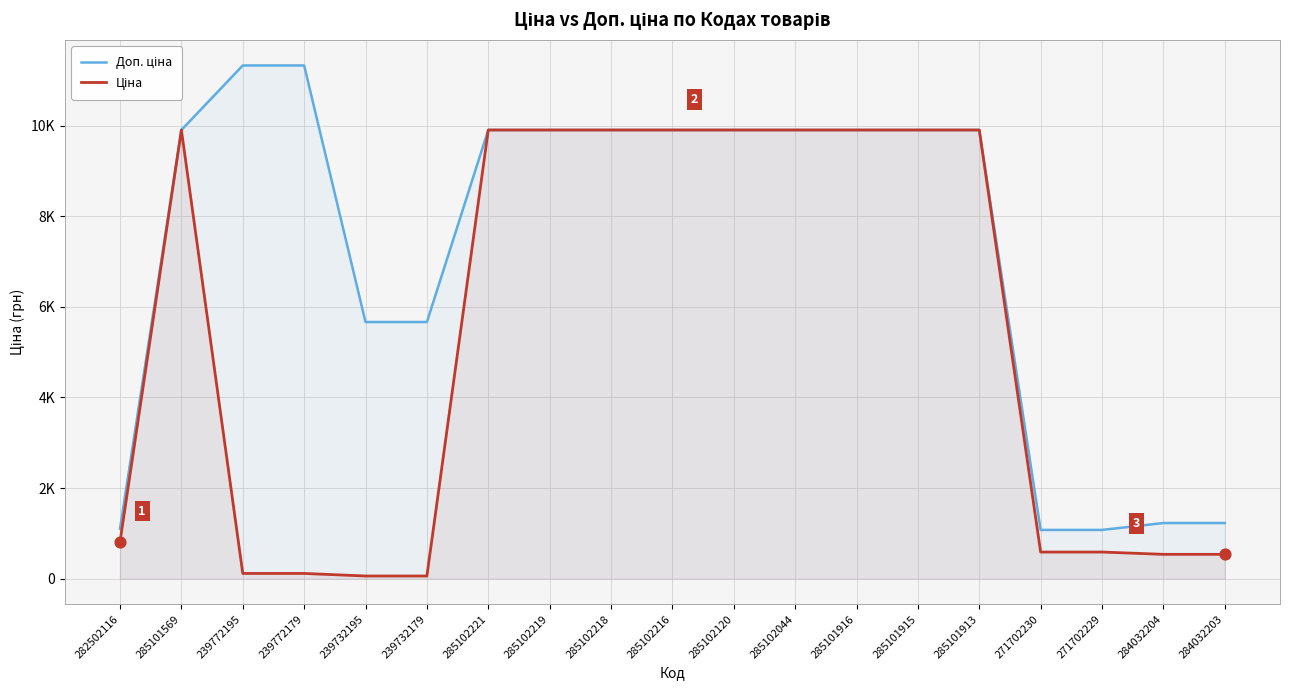

Which series reaches the minimum Y coordinate?

Ціна